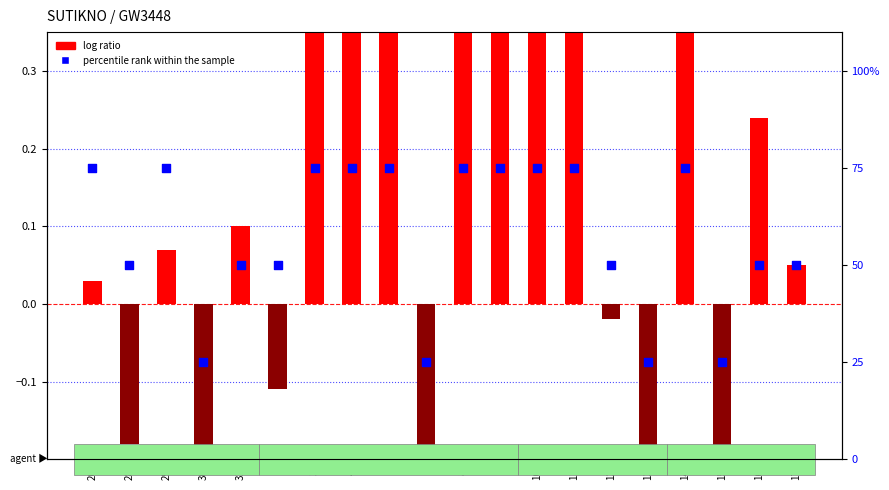

Which series has the largest total across all categories?

percentile rank within the sample